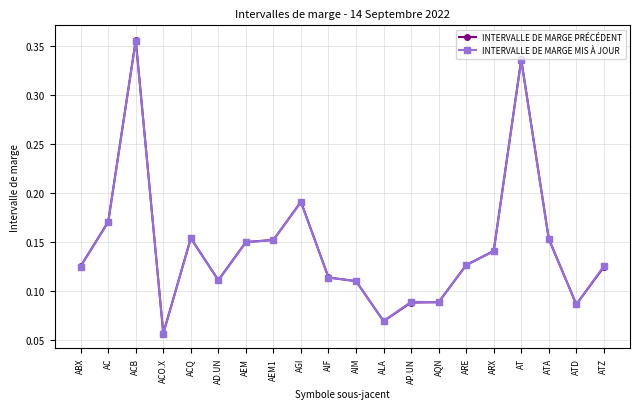

What is the label of the 19th point from the left?

ATD